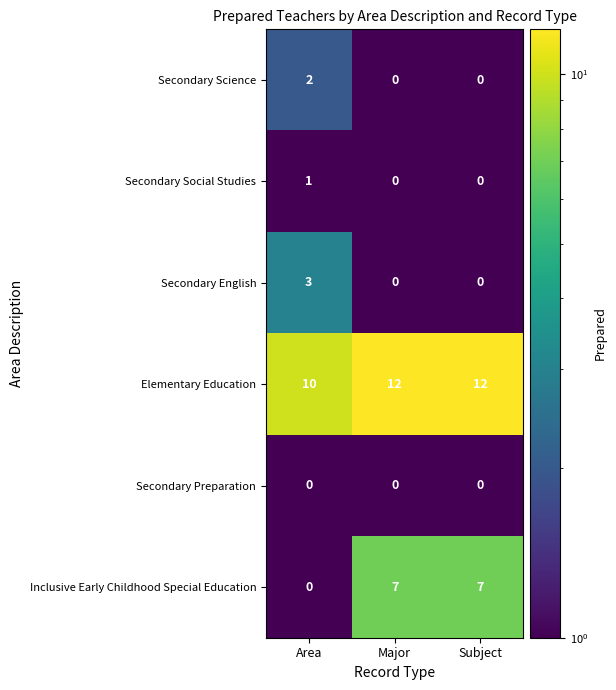

What is the difference between the highest and lowest values at Major?

12